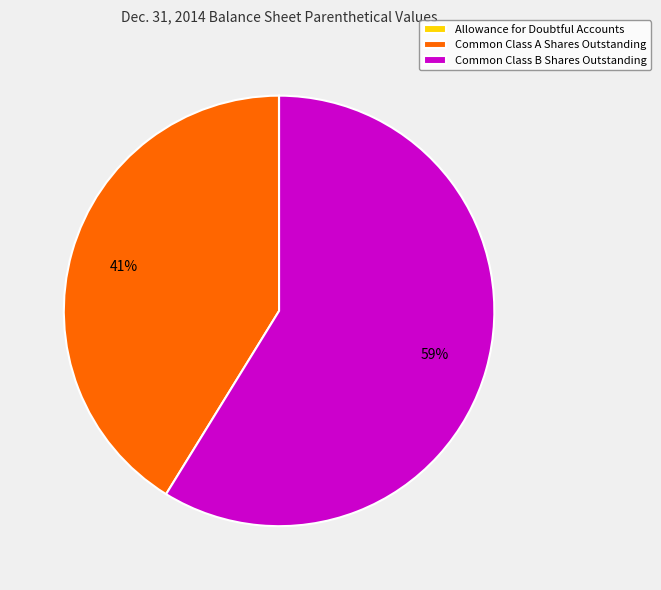

Which category has the biggest portion of the pie?

Common Class B Shares Outstanding